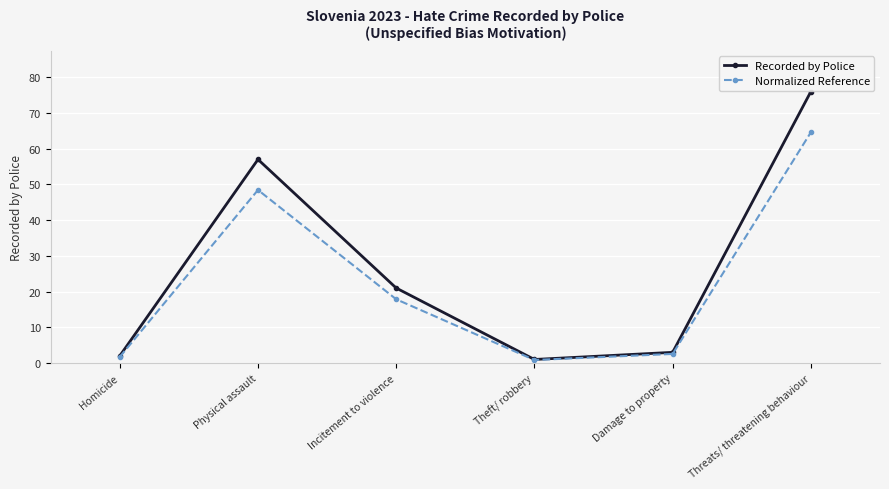

At which label does Recorded by Police reach its peak?

Threats/ threatening behaviour